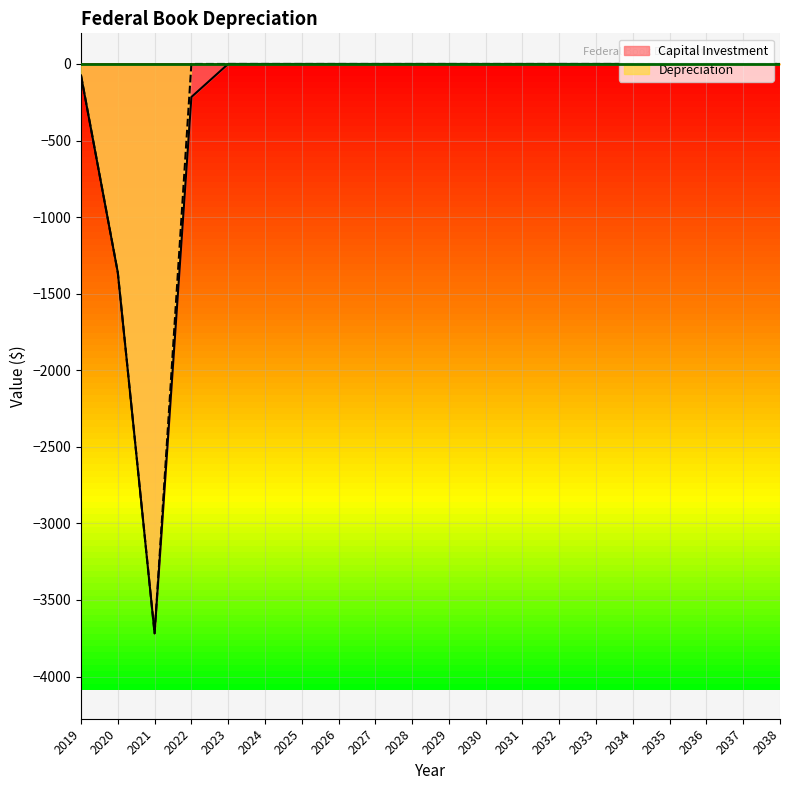

True or false: Capital Investment and Depreciation intersect in this chart.

False